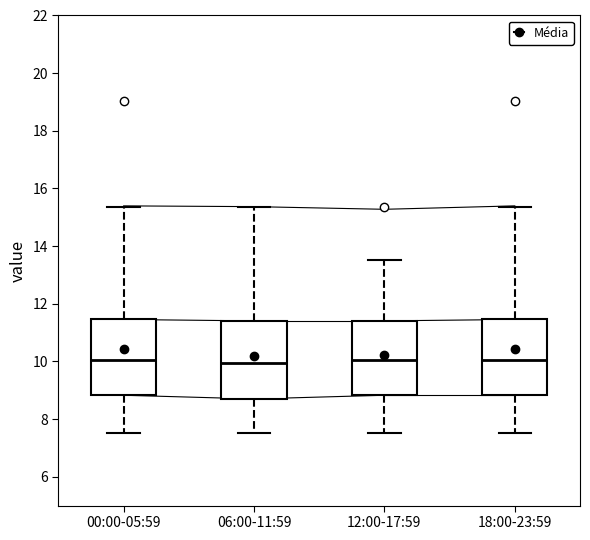

Where does the upper whisker of the box for 12:00-17:59 end on the y-axis? The values are not printed on the chart, so give them approximately, as read against the axis.

13.6